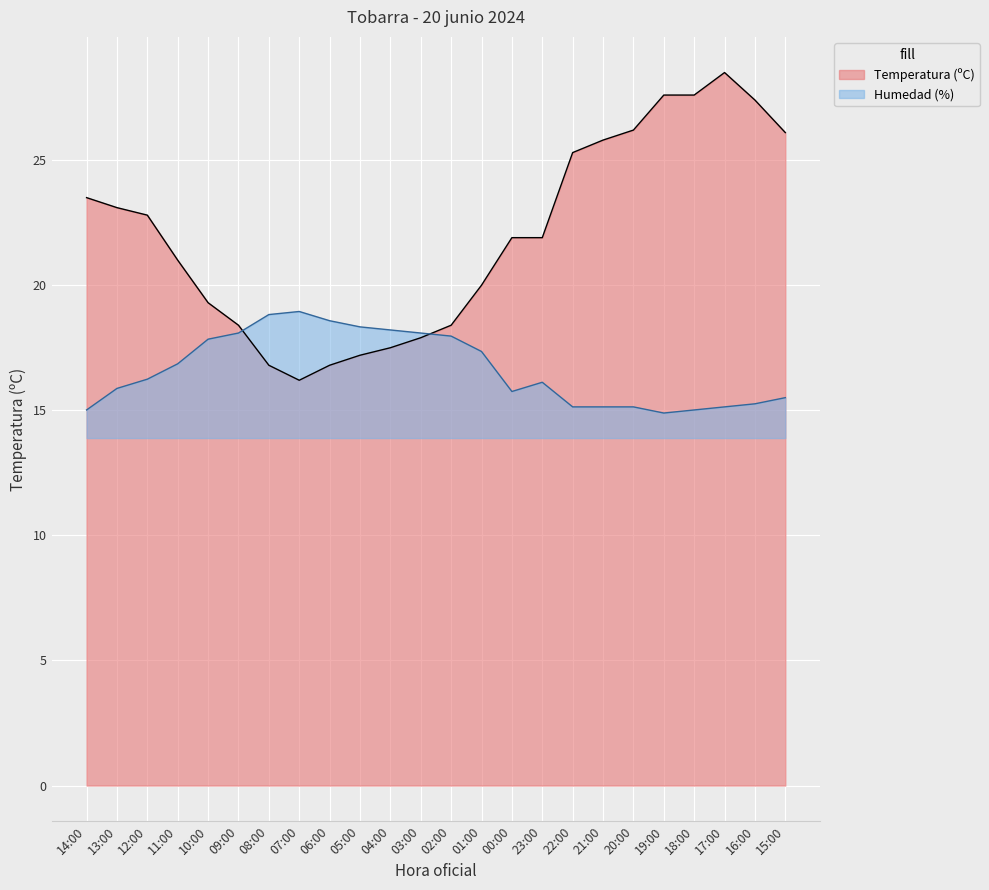

The value of Temperatura (ºC) at 07:00 is 16.2. True or false?

True